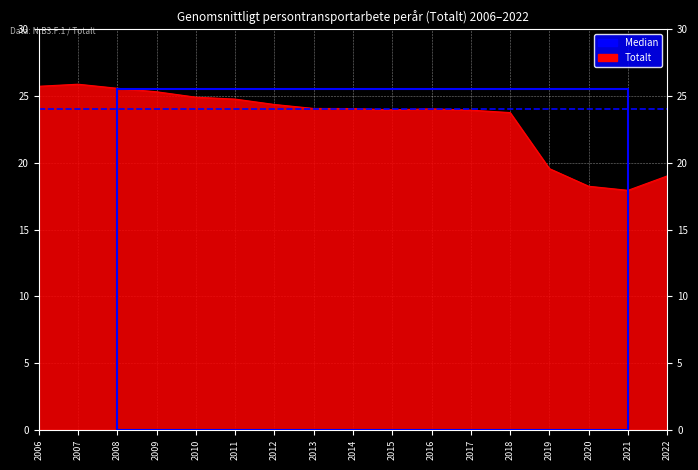

What is the value of the 9th point from the left?

24.1